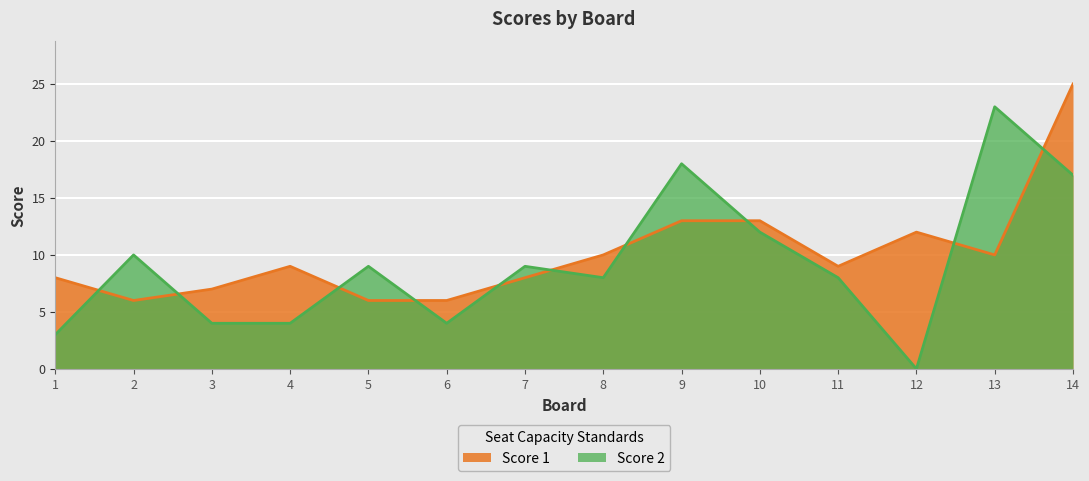

Where is the first local maximum for Score 2?

2